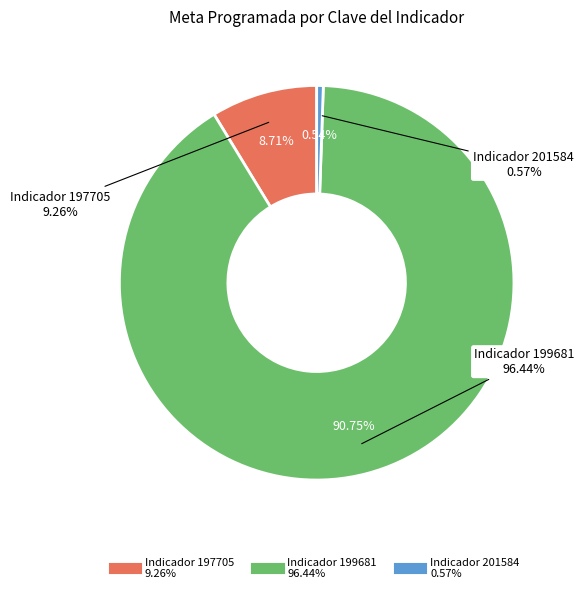

Which has a higher value, 197705 or 201584?

197705